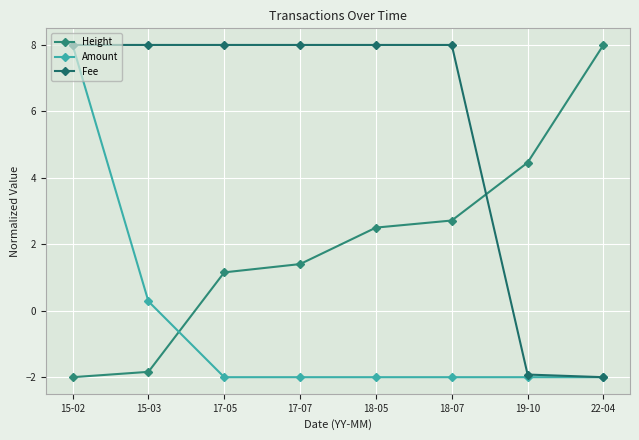

Rank the series at 17-07 from highest to lowest value.

Fee, Height, Amount